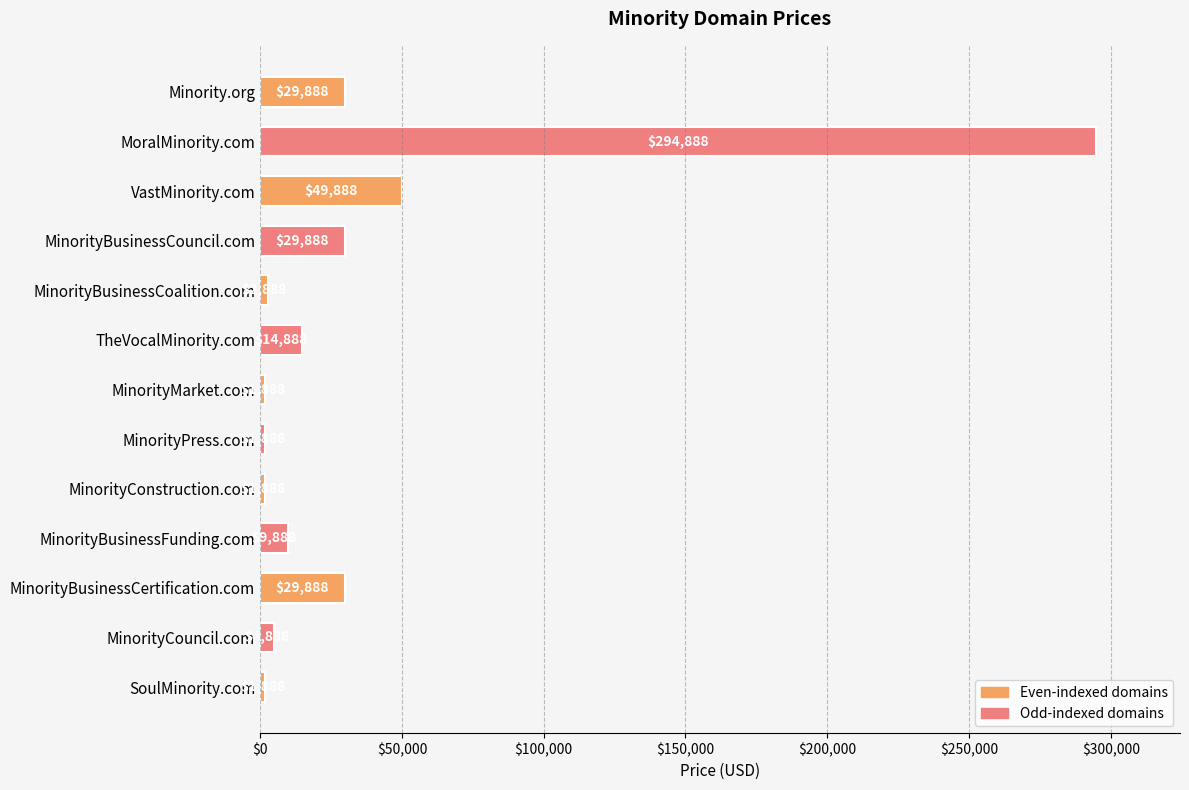

Is it true that the value at MinorityConstruction.com is 1888?

True